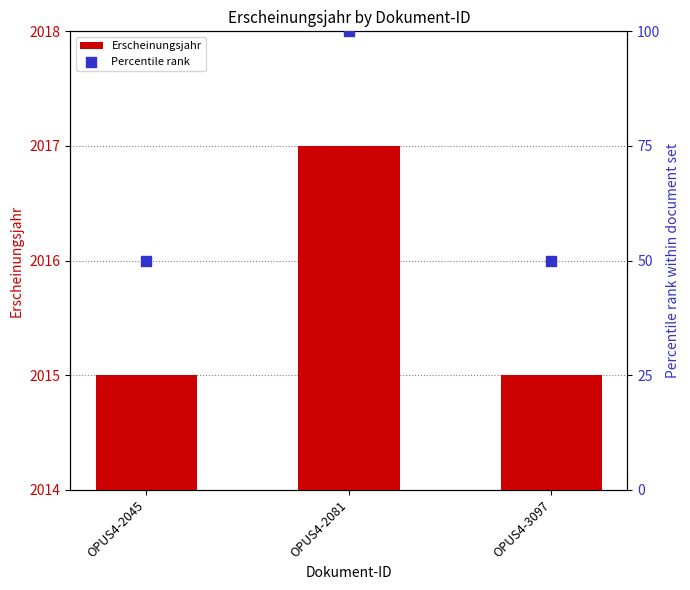

At how many categories does at least one series exceed 572?

3